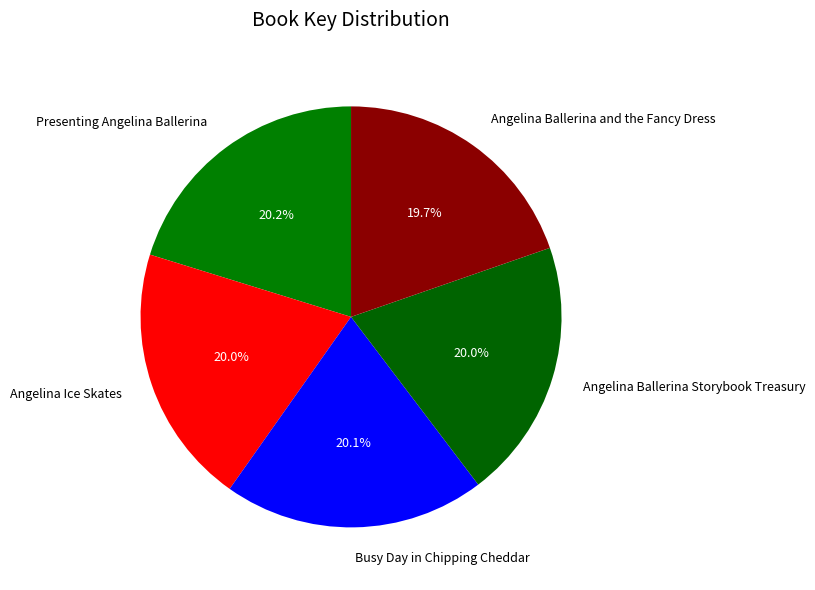

Approximately how many times larger is the value at Presenting Angelina Ballerina compared to Angelina Ballerina Storybook Treasury?

1.0